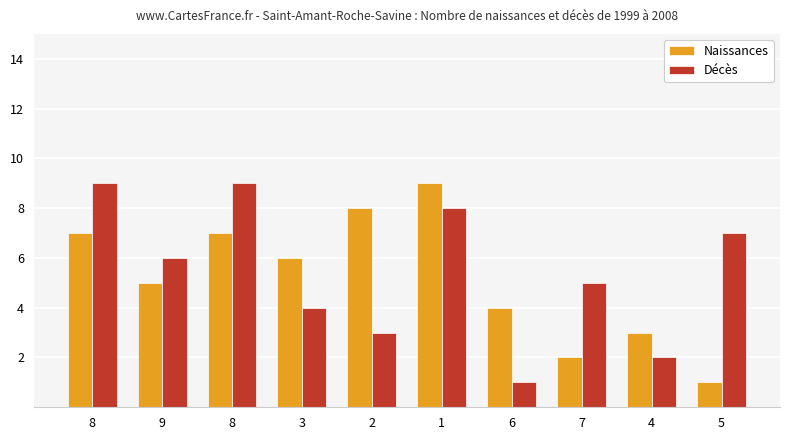

At 2, list the series in order from largest to smallest.

Naissances, Décès